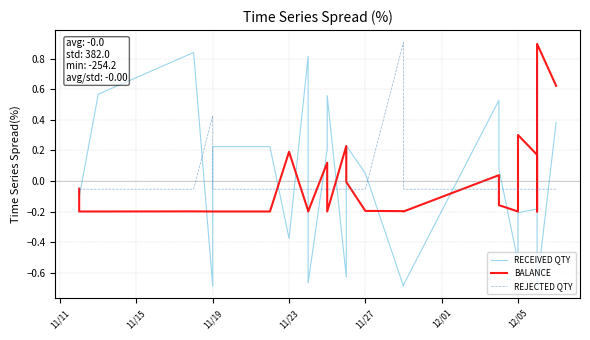

How many negative values does the RECEIVED QTY series have?

13